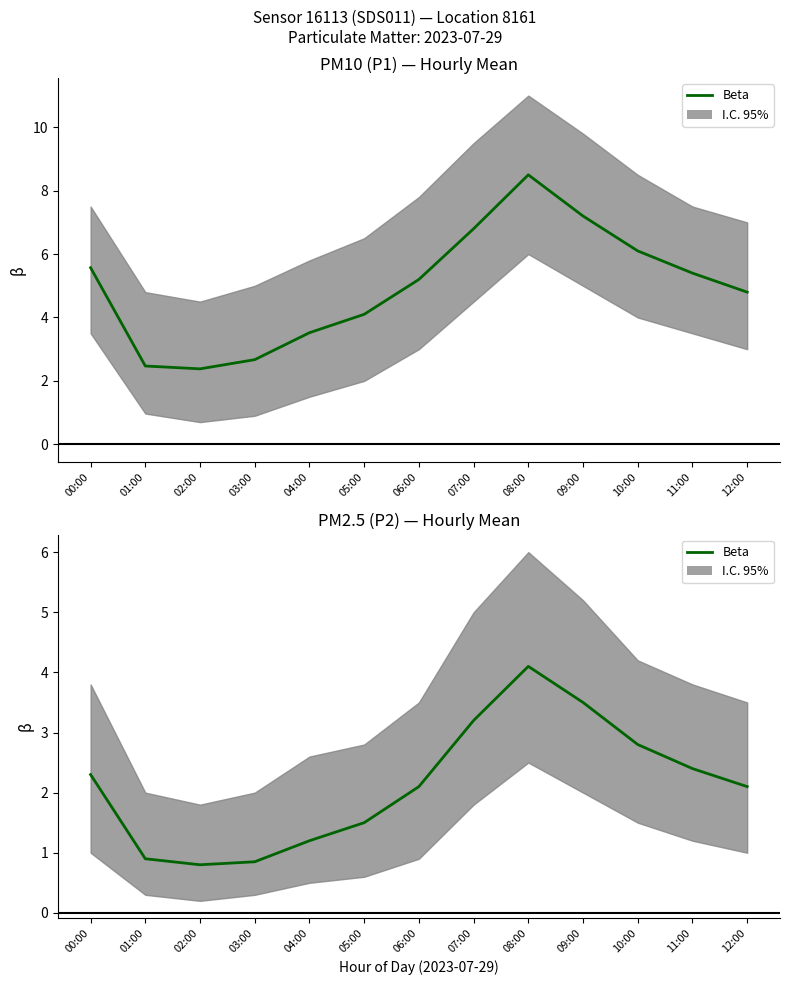

What is the smallest value displayed?

0.8